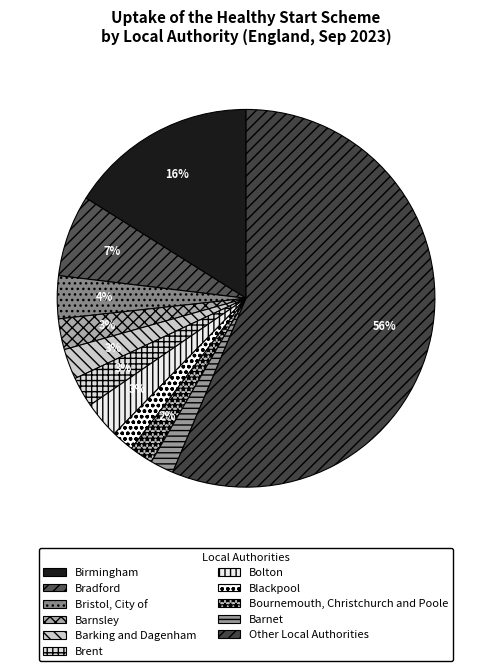

Which category has the biggest portion of the pie?

Other Local Authorities